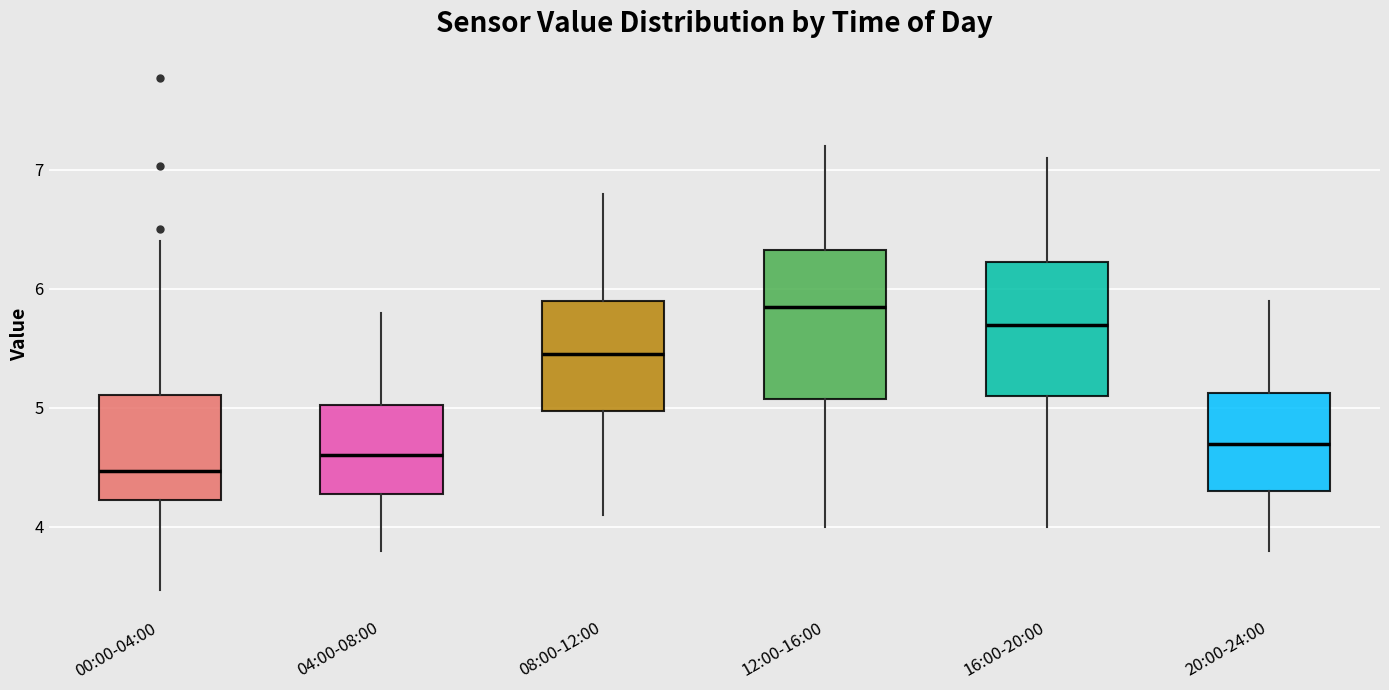

Where is the lower edge of the box for 08:00-12:00 on the y-axis? The values are not printed on the chart, so give them approximately, as read against the axis.

5.0